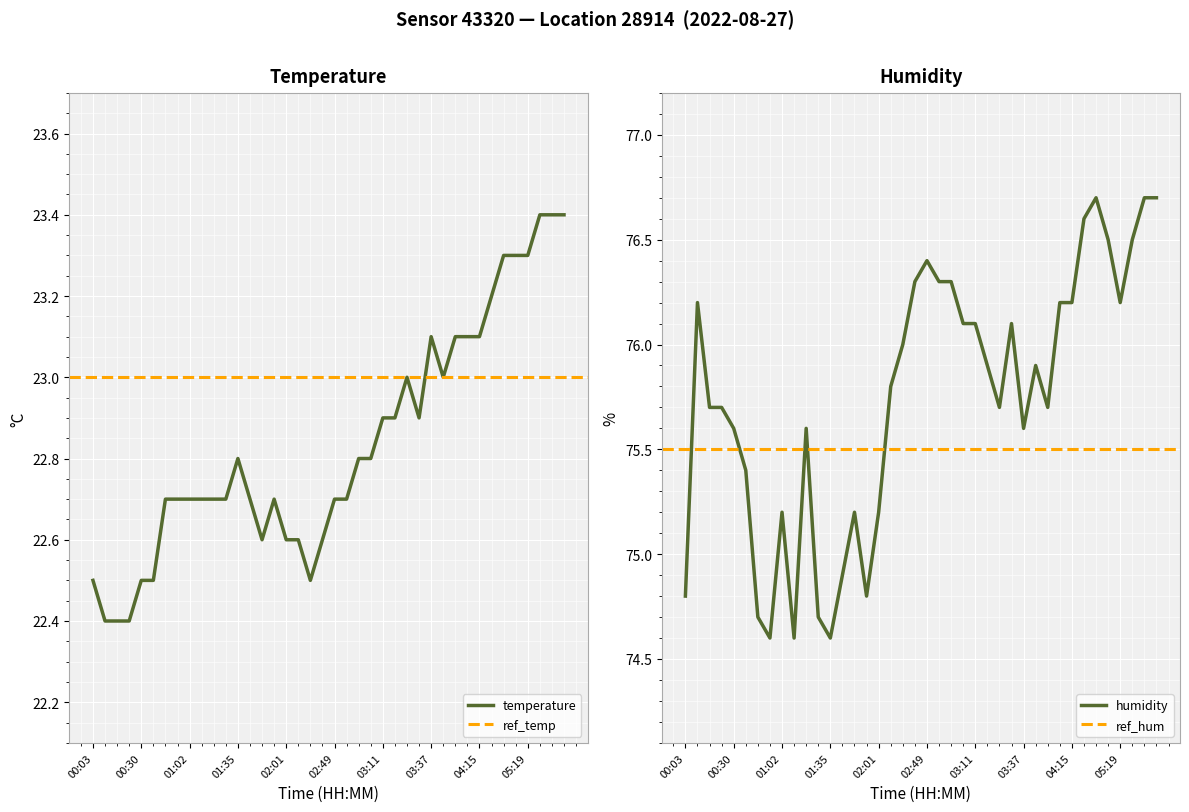

What is the difference between the highest and lowest values at 03:37?

52.5